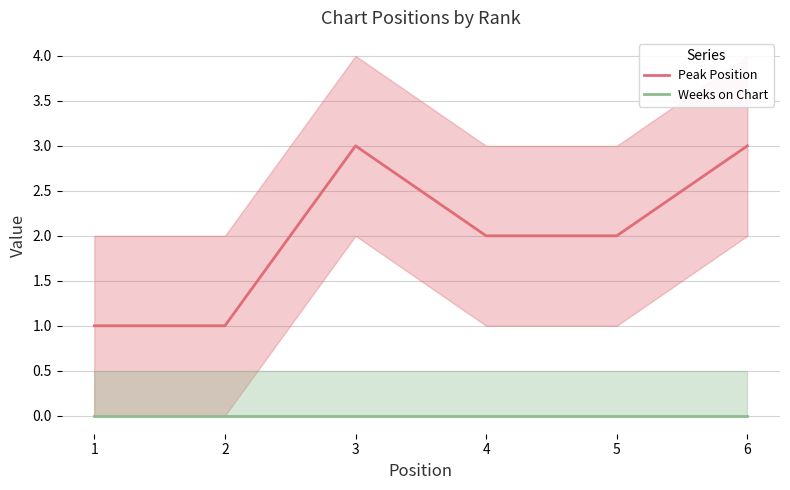

Reading left to right, list all the values displayed in this chart.

Peak Position: 1=1	2=1	3=3	4=2	5=2	6=3
Weeks on Chart: 1=0	2=0	3=0	4=0	5=0	6=0